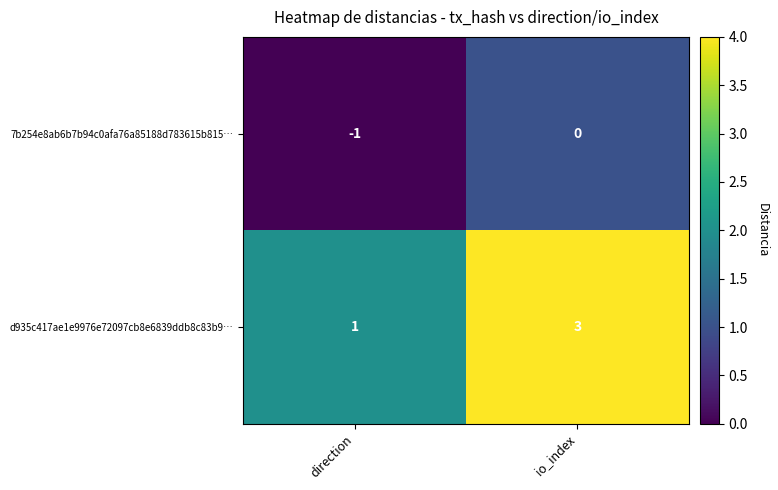

Reading right to left, transcribe all the data shown in this chart.

7b254e8ab6b7b94c0afa76a85188d783615b815…: 0	-1
d935c417ae1e9976e72097cb8e6839ddb8c83b9…: 3	1